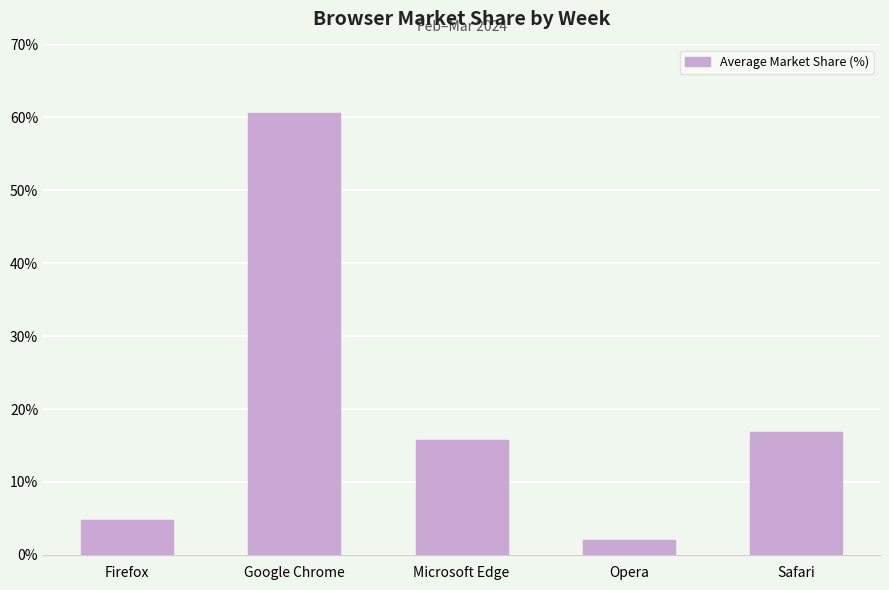

How many bars are there in total?

5